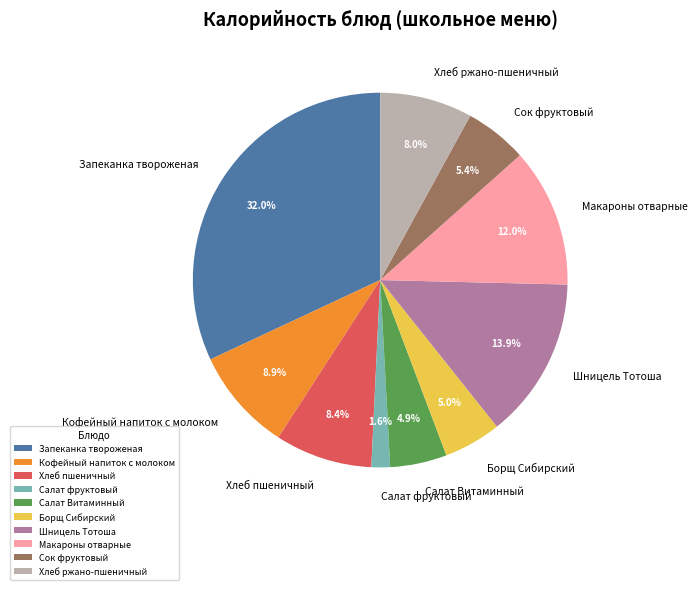

Which slice is the smallest?

Салат фруктовый